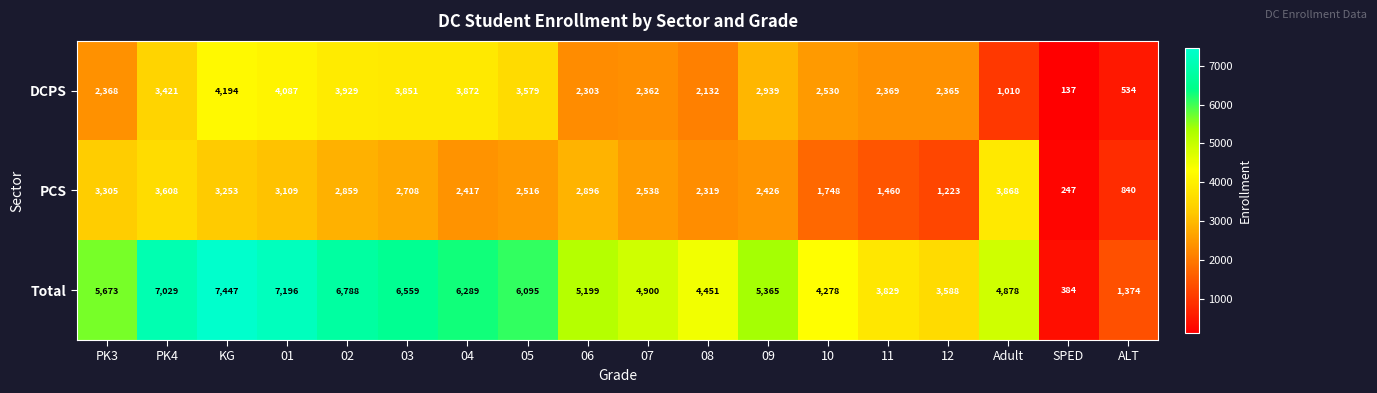

What is the difference between the second highest and second lowest values in the DCPS series?

3553